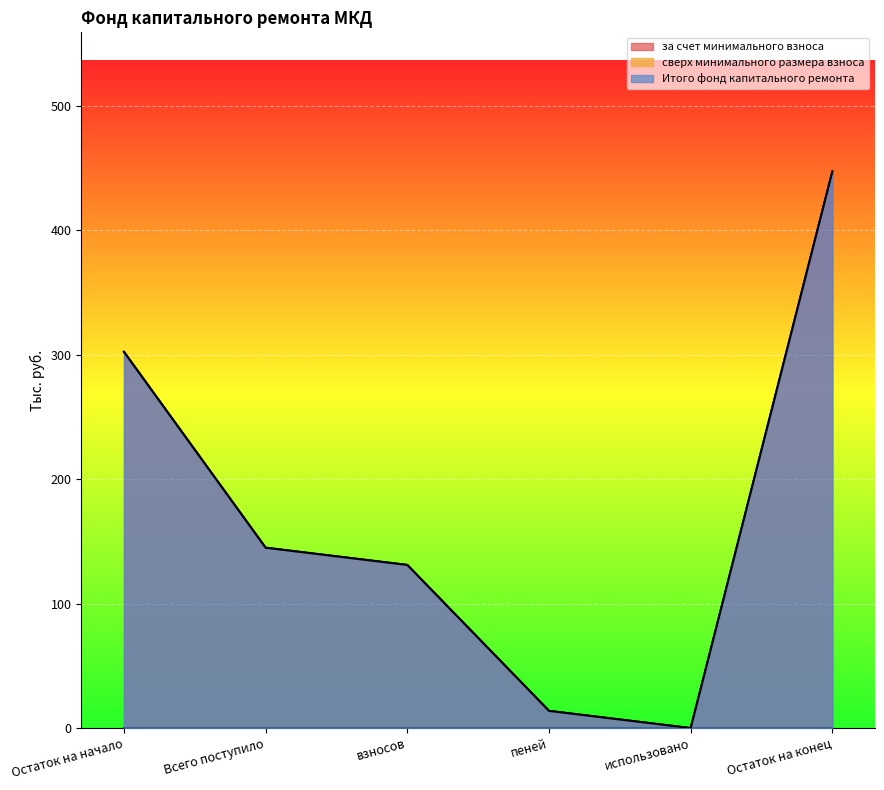

What is the difference between the maximum and minimum values in the Итого фонд капитального ремонта series?

447.4